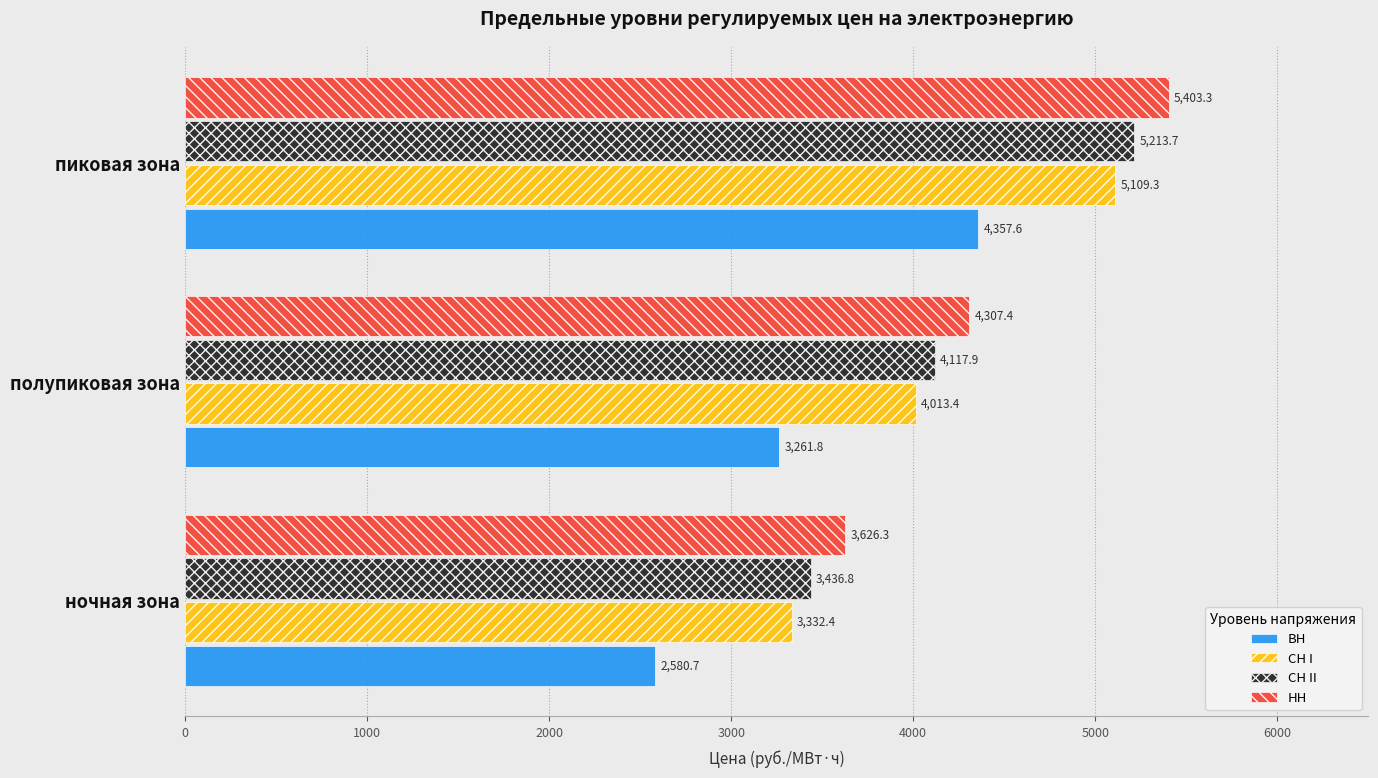

At which label is СН I closest to 4220?

полупиковая зона